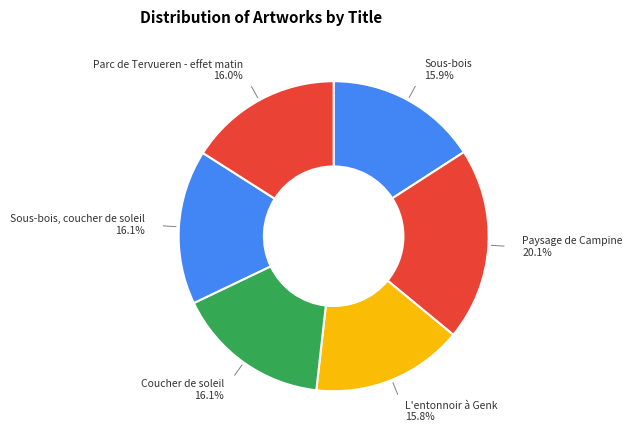

How many segments does this pie chart have?

6